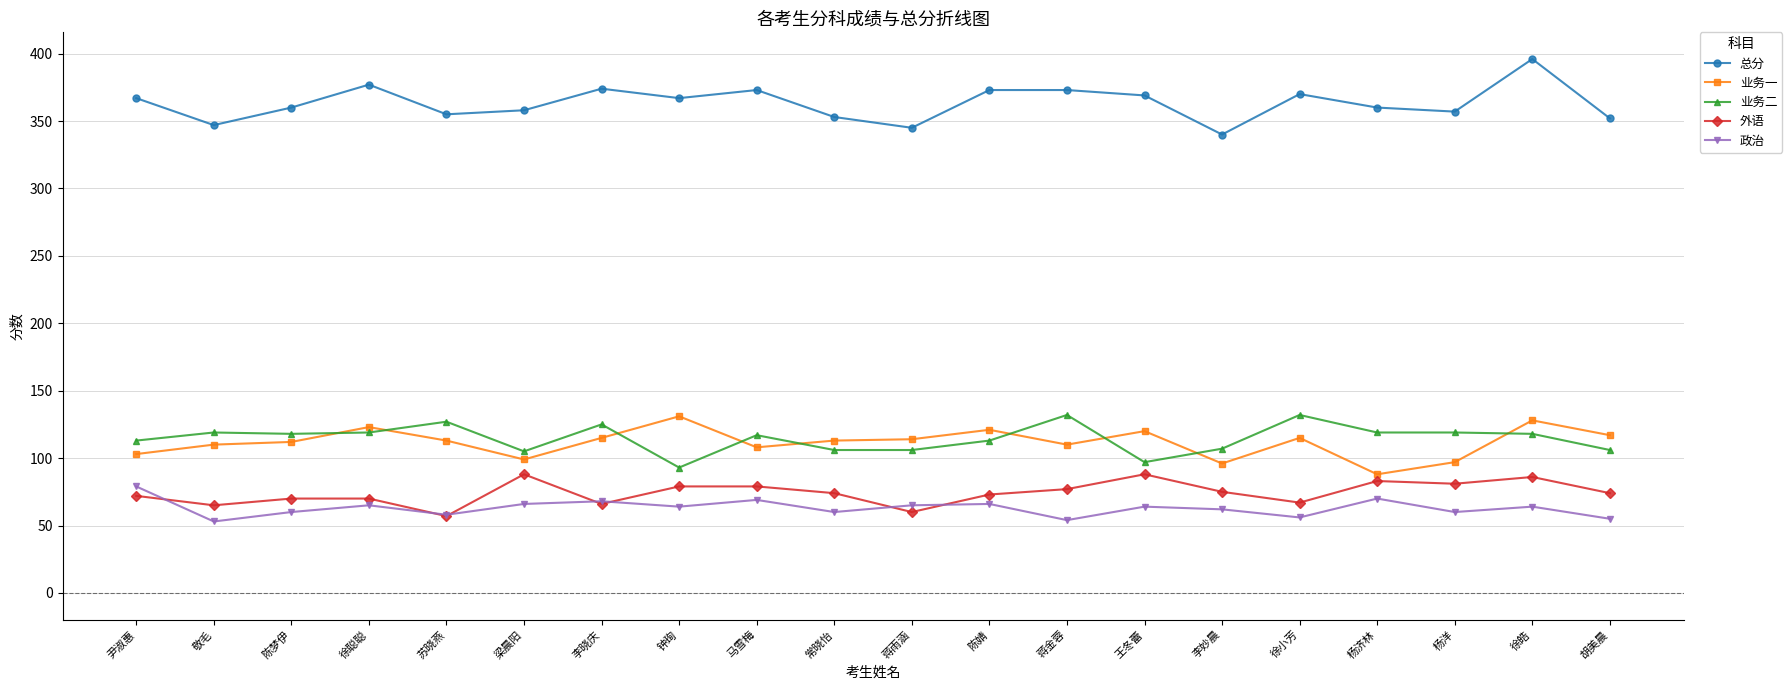

The value of 外语 at 尹淑惠 is 32. True or false?

False